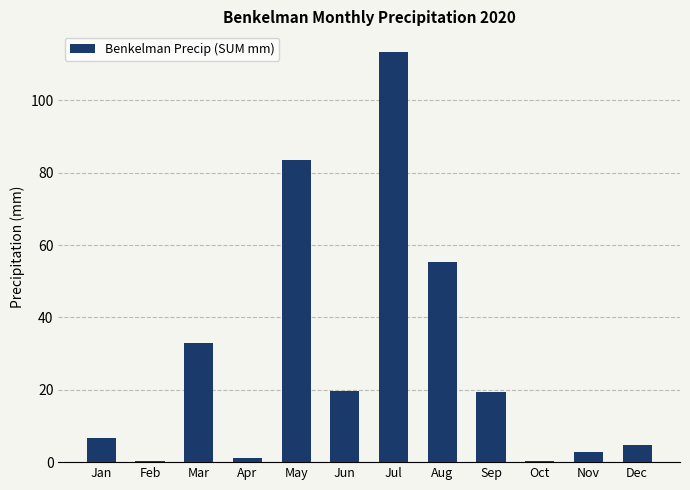

What is the approximate value at Feb?

0.2